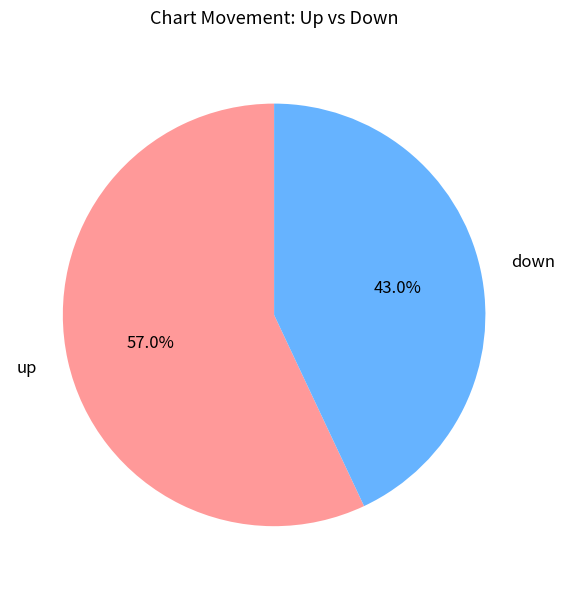

How many slices are in this pie chart?

2